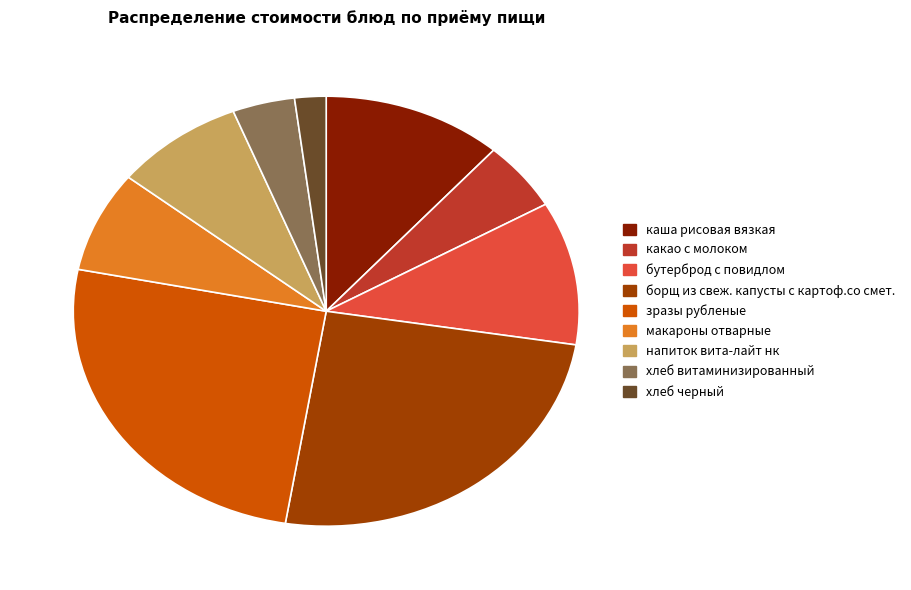

Which slice is the smallest?

хлеб черный